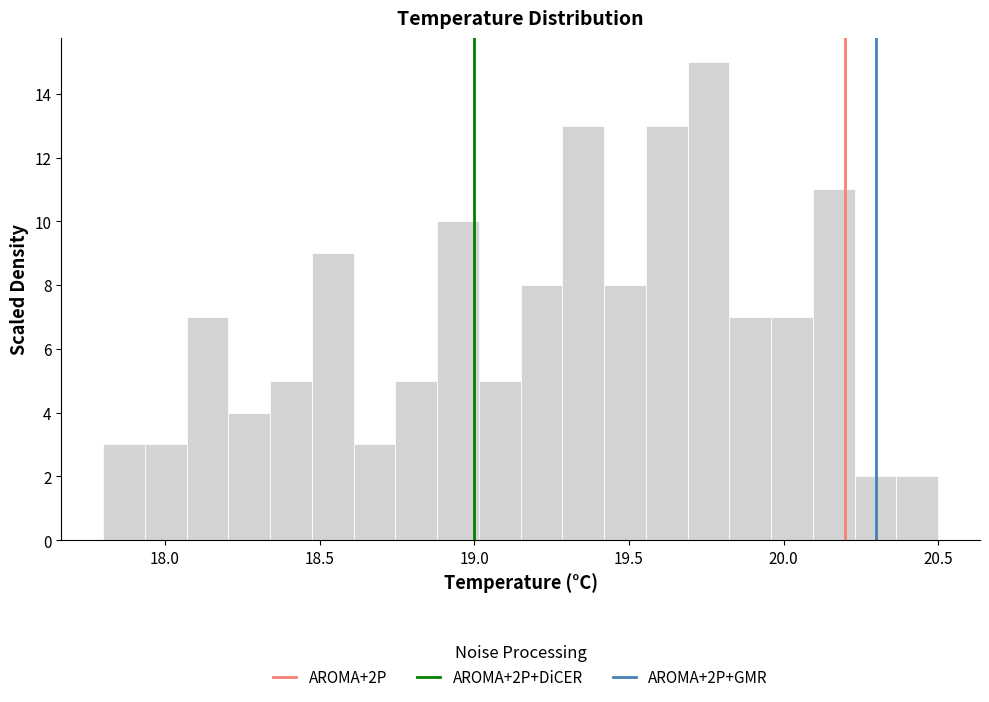

Read against the x-axis, roughly where is the centre of the tallest bar?

19.75